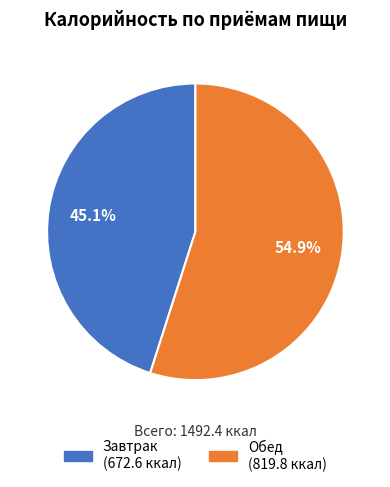

What percentage do Обед and Завтрак together represent?

100.0%